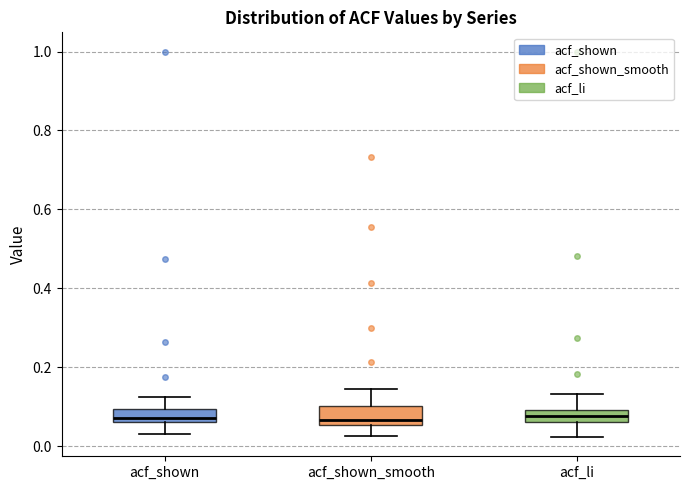

Where does the upper whisker of the box for acf_shown_smooth end on the y-axis? The values are not printed on the chart, so give them approximately, as read against the axis.

0.14